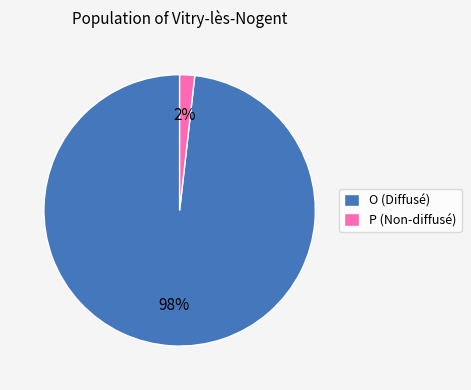

To the nearest percent, what is the difference between the largest and smallest slice percentages?

96%